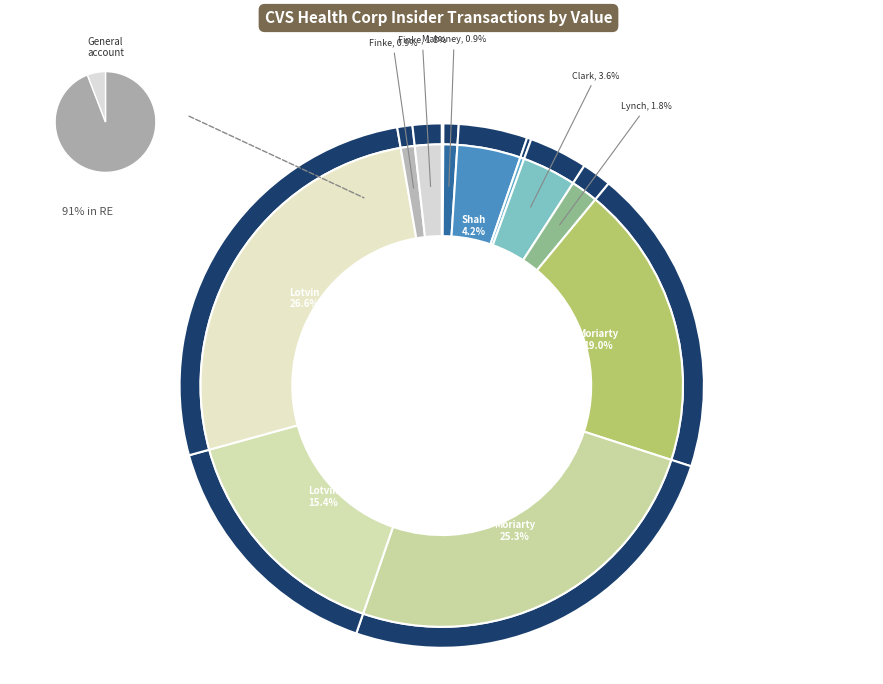

To the nearest percent, what is the difference between the Finke-S-2022 and Shah-S-2024 slice percentages?

2%